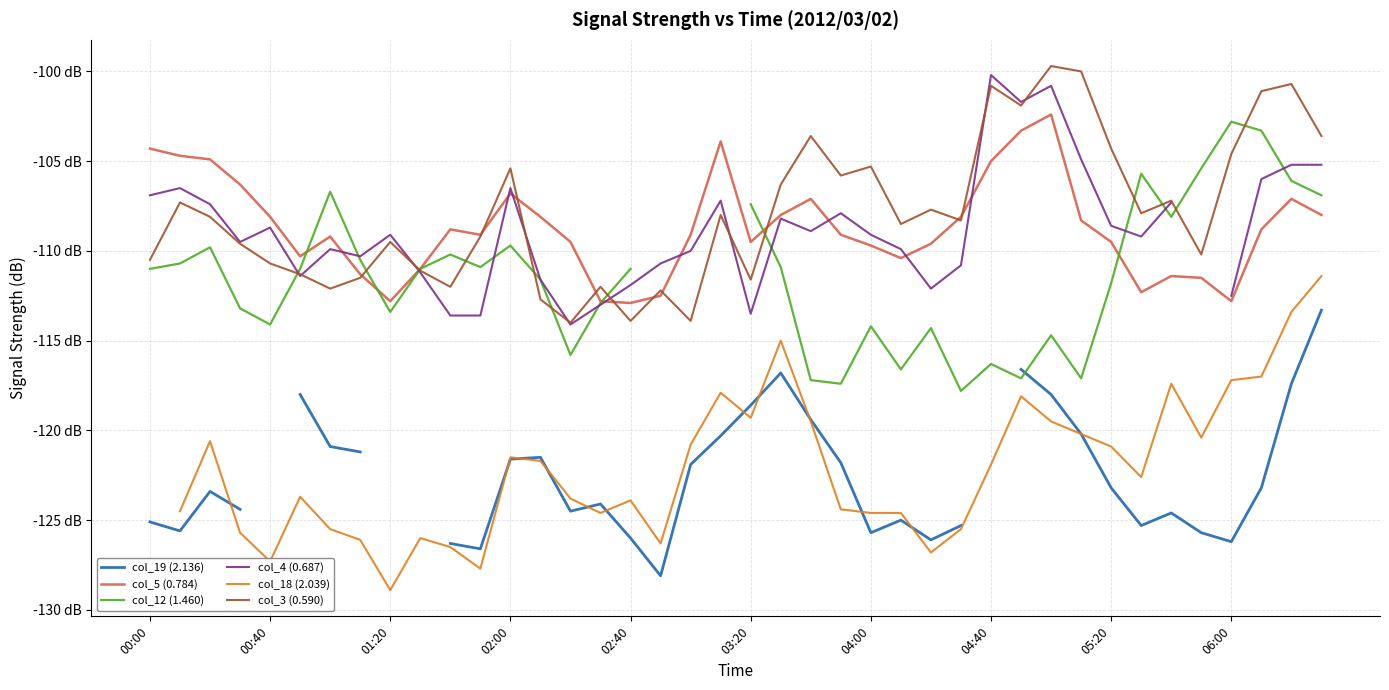

How many lines are shown in the chart?

6